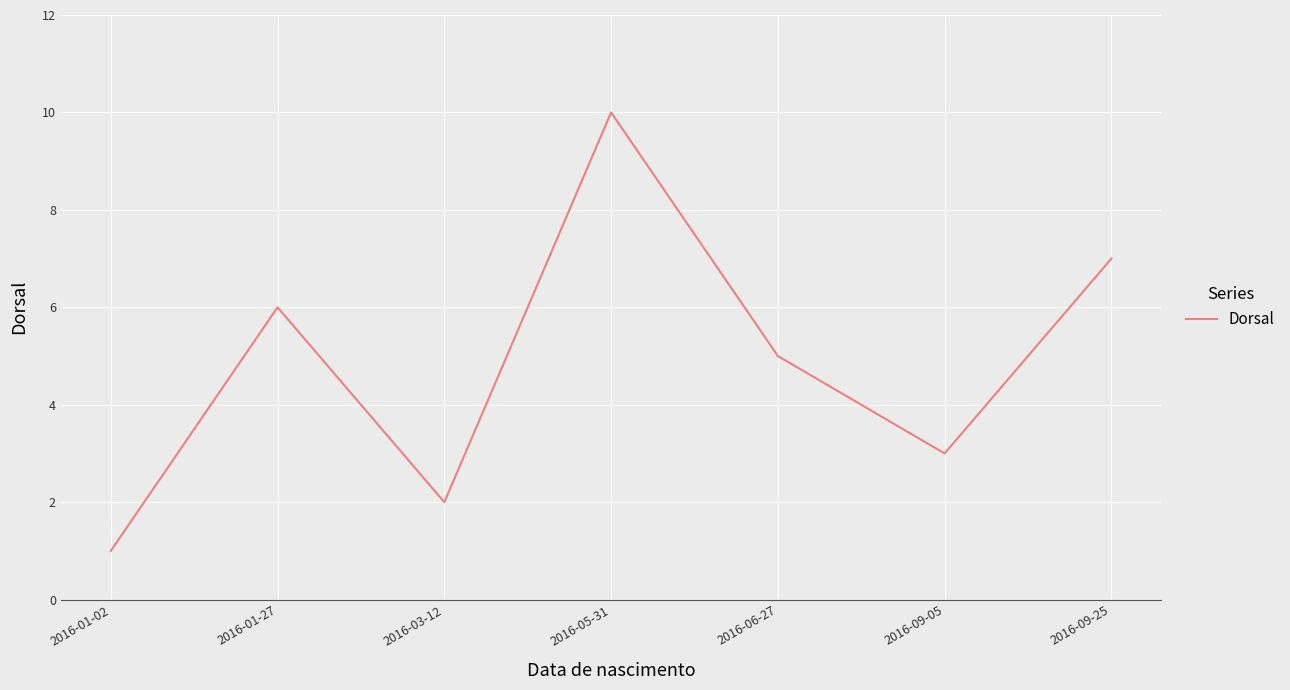

Approximately how many times larger is the value at 2016-05-31 compared to 2016-01-02?

10.0